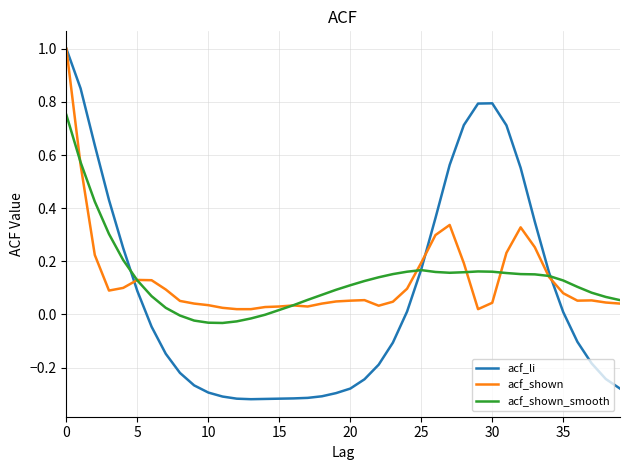

What is the maximum value shown in the chart?

1.0